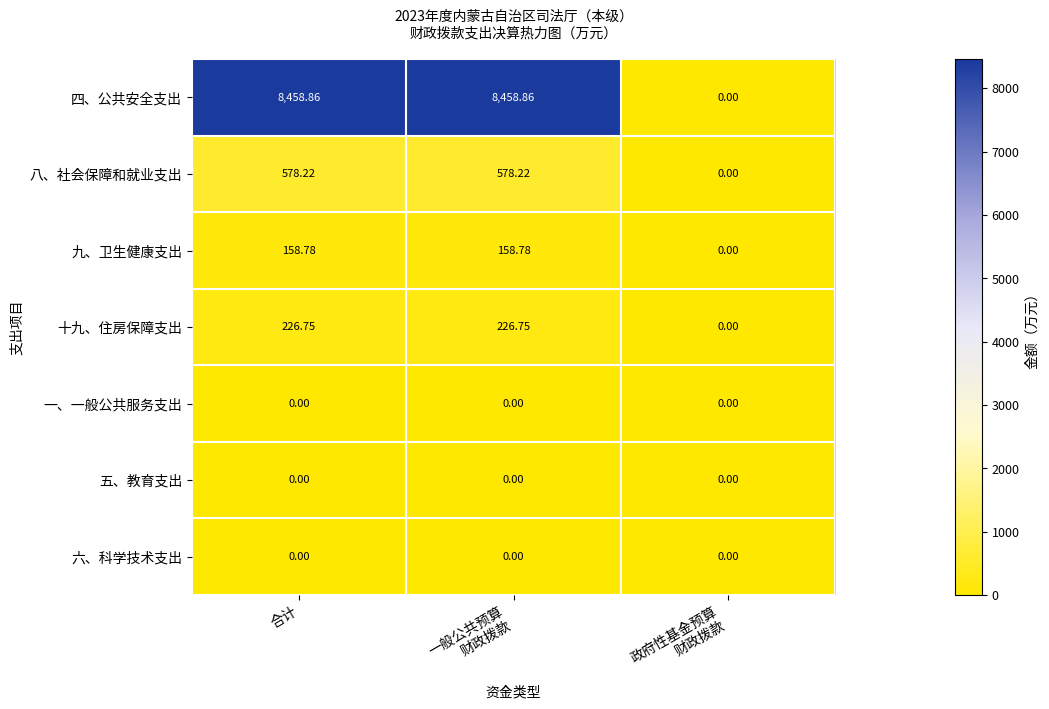

Which series has the widest spread of values?

四、公共安全支出